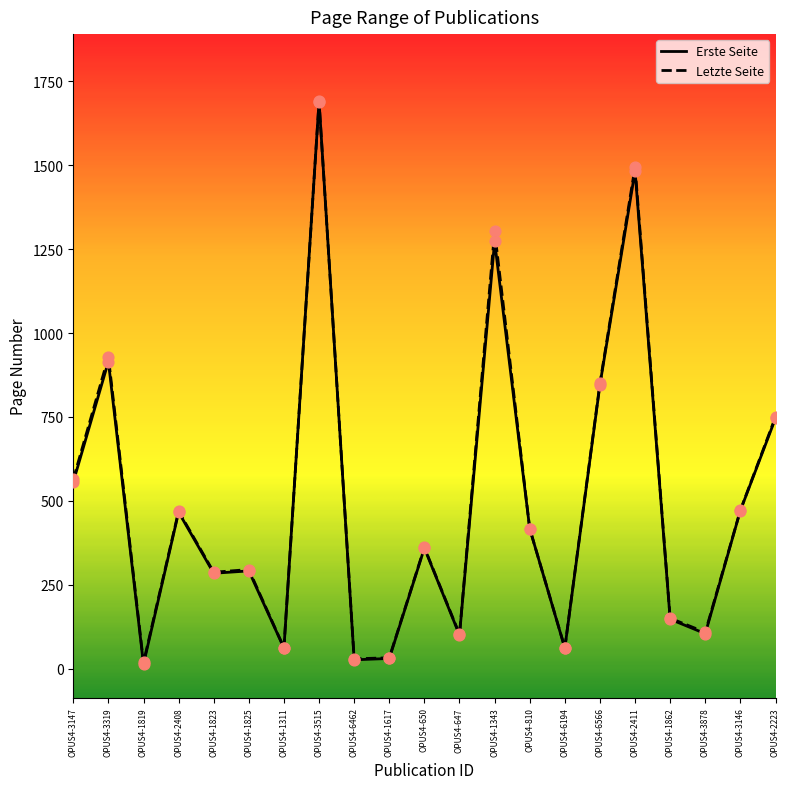

At how many categories does at least one series exceed 483?

7